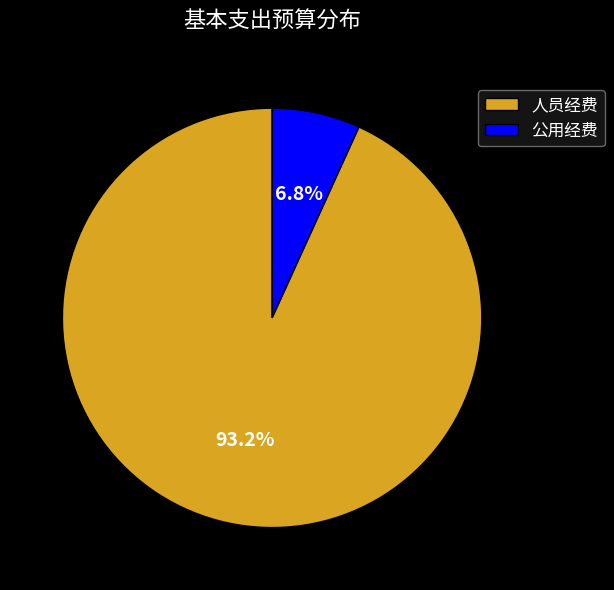

What is the ratio of the value at 人员经费 to the value at 公用经费?

13.7